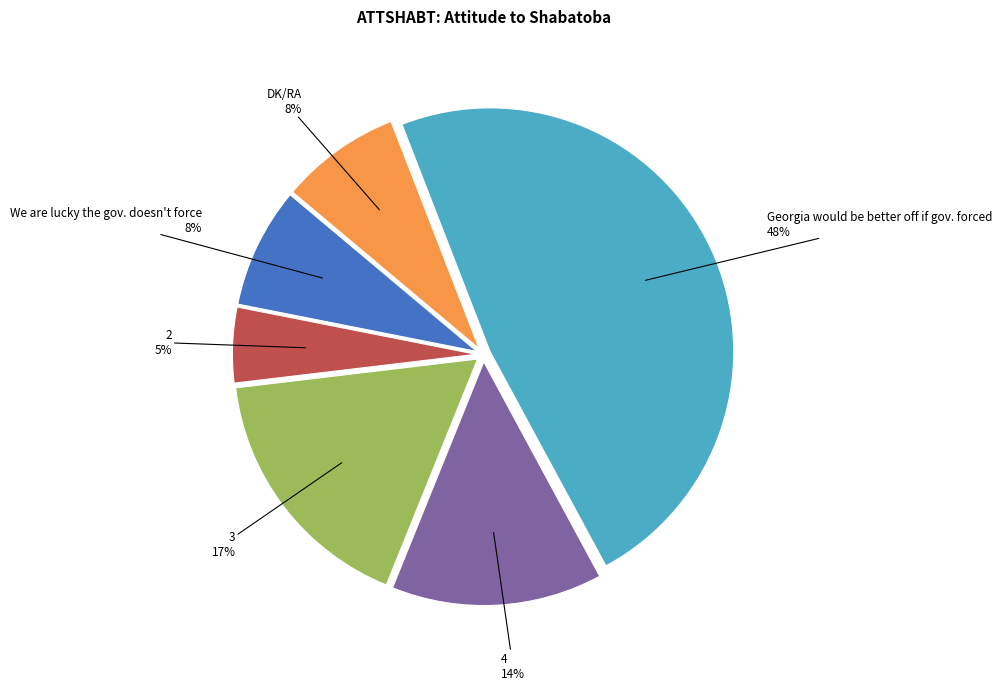

To the nearest percent, what portion does 3 represent?

17%